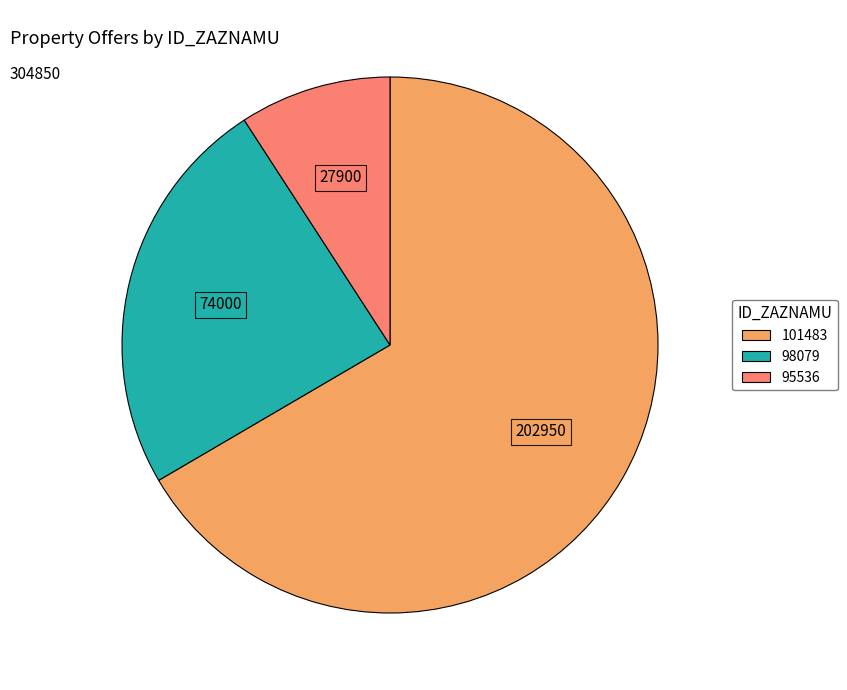

Which category has the smallest portion of the pie?

95536